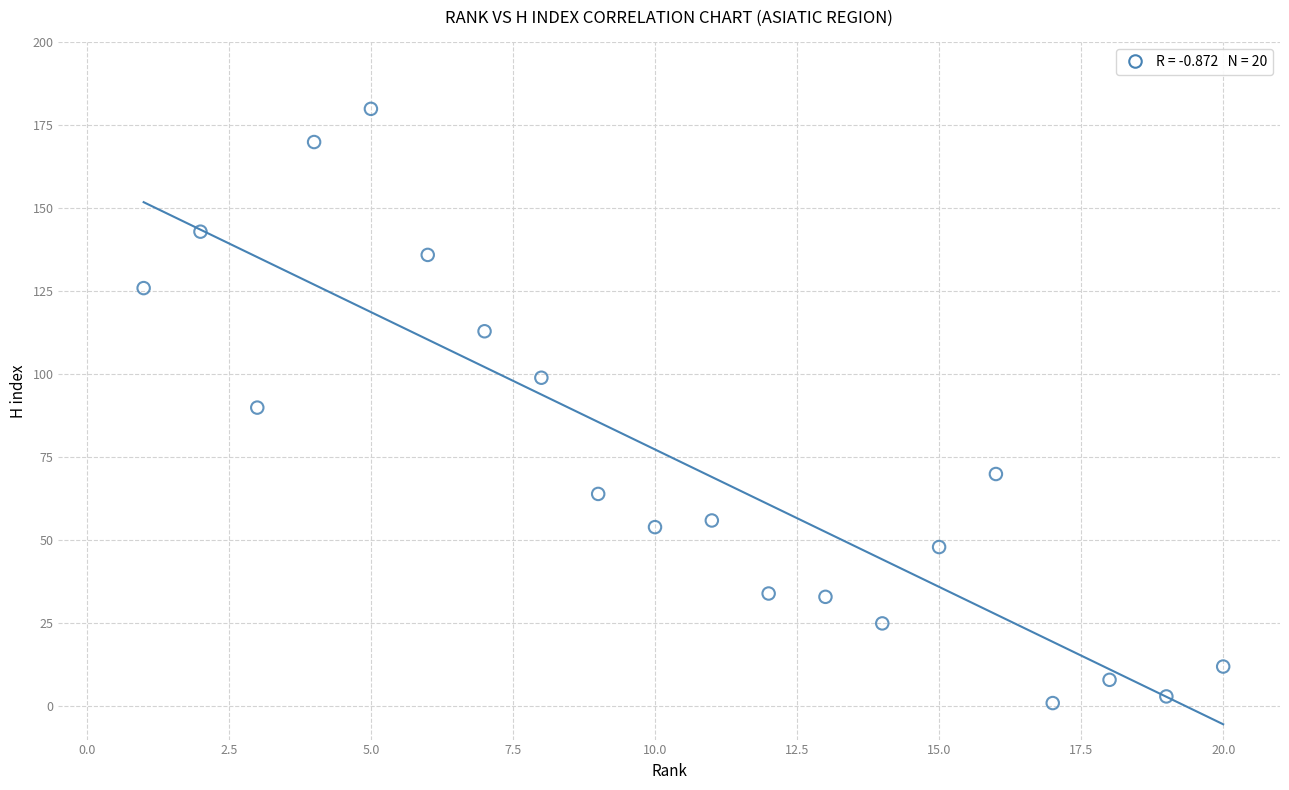

What is the range of Y values (max minus min)?

179